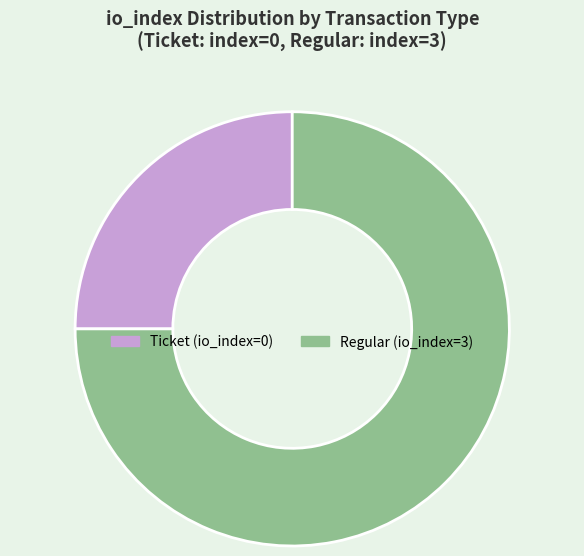

Approximately how many times larger is the value at Ticket (io_index=0) compared to Regular (io_index=3)?

0.3